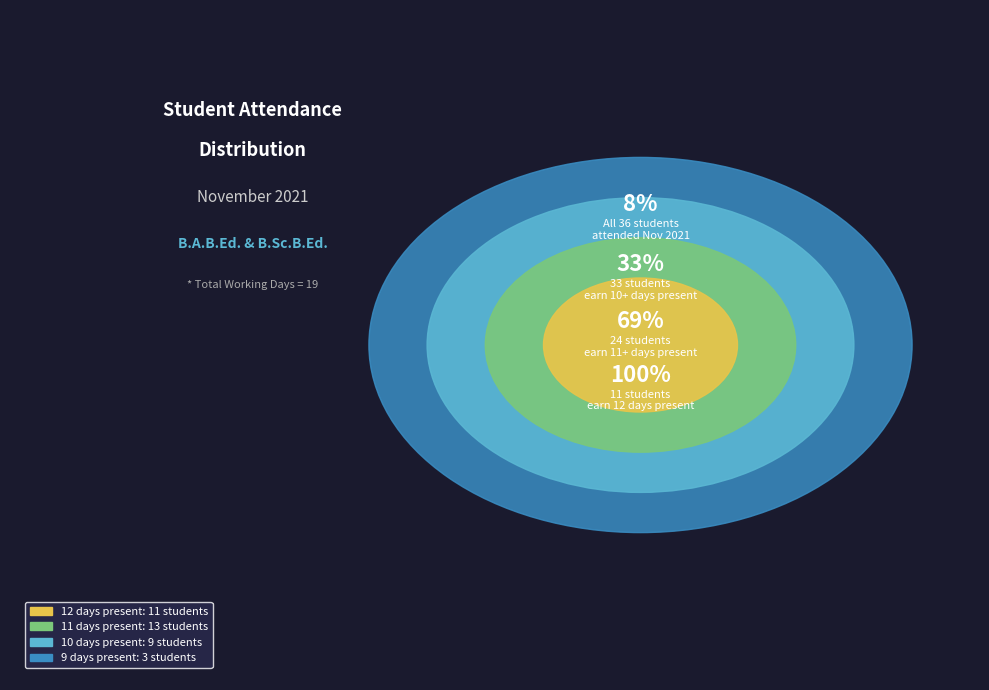

Is it true that sushma is 1% of the pie?

False